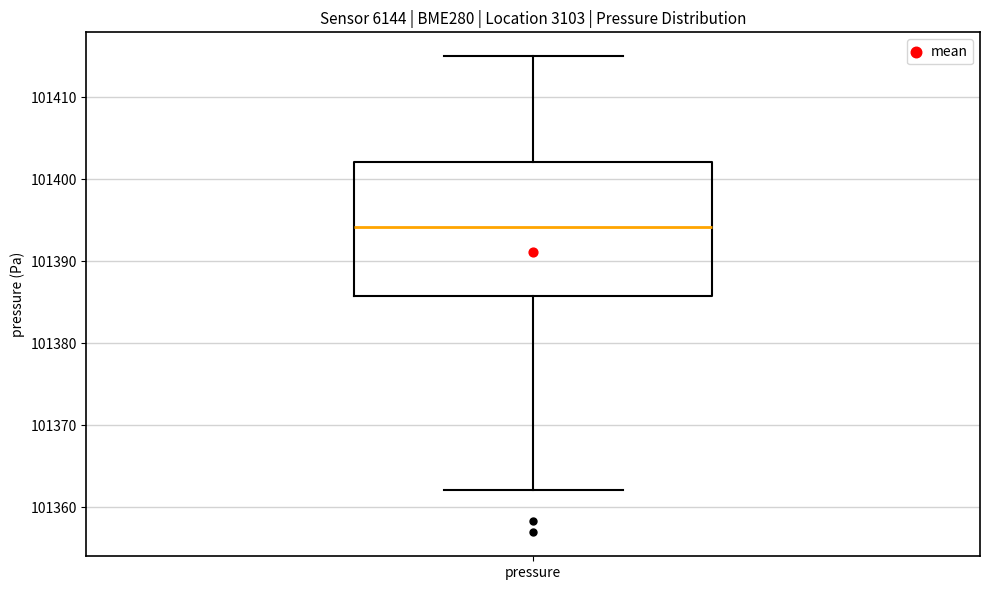

Read this box plot against the y-axis: the position of the median line, the range covered by the box, and the ends of both whiskers. The values are not printed on the chart, so give them approximately, as read against the axis.

median 101394, box 101386 to 101402, whiskers 101362 to 101415